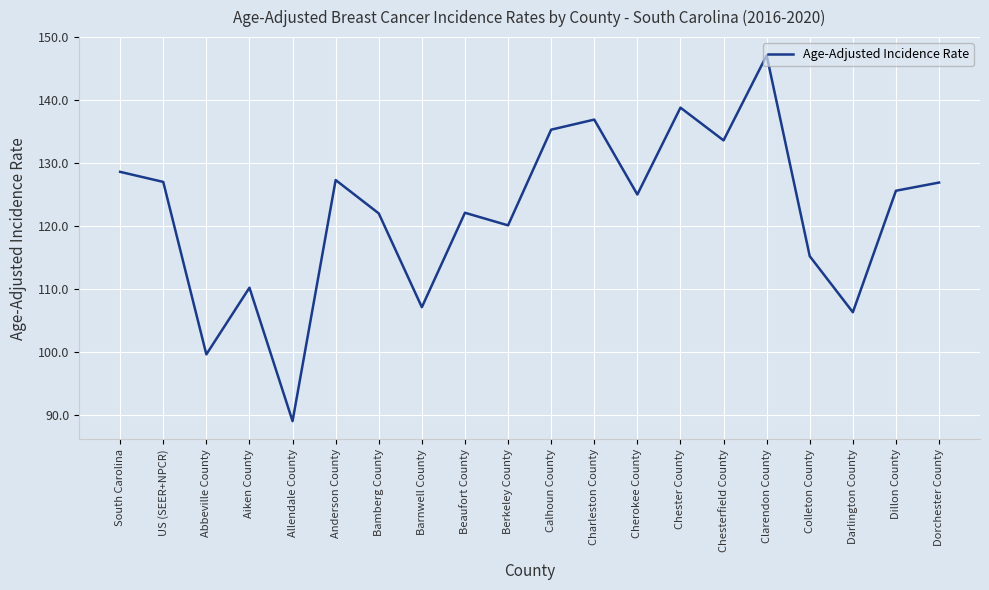

What is the change in value from US (SEER+NPCR) to Beaufort County?

-4.9